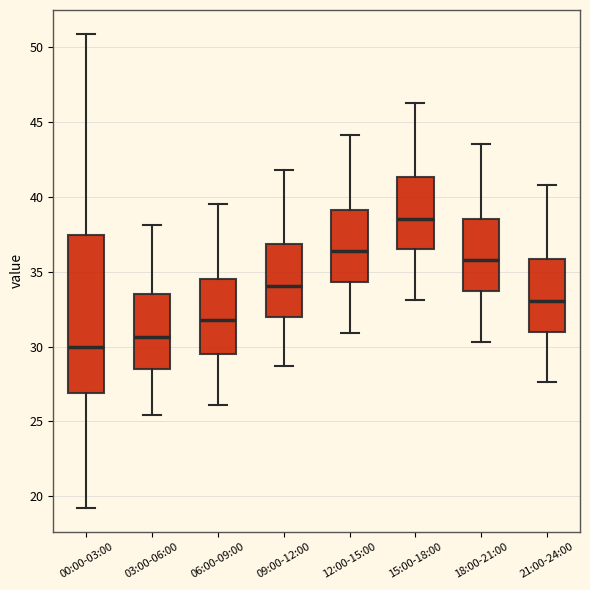

Reading left to right, transcribe this box plot: for each box, give where its median line is, the range the box spans, and where its two whiskers end, as read against the y-axis. The values are not printed on the chart, so give them approximately, as read against the axis.

00:00-03:00: median 30.0, box 27.0 to 37.5, whiskers 19.0 to 51.0
03:00-06:00: median 30.5, box 28.5 to 33.5, whiskers 25.5 to 38.0
06:00-09:00: median 32.0, box 29.5 to 34.5, whiskers 26.0 to 39.5
09:00-12:00: median 34.0, box 32.0 to 37.0, whiskers 28.5 to 42.0
12:00-15:00: median 36.5, box 34.5 to 39.0, whiskers 31.0 to 44.0
15:00-18:00: median 38.5, box 36.5 to 41.5, whiskers 33.0 to 46.5
18:00-21:00: median 36.0, box 33.5 to 38.5, whiskers 30.5 to 43.5
21:00-24:00: median 33.0, box 31.0 to 36.0, whiskers 27.5 to 41.0